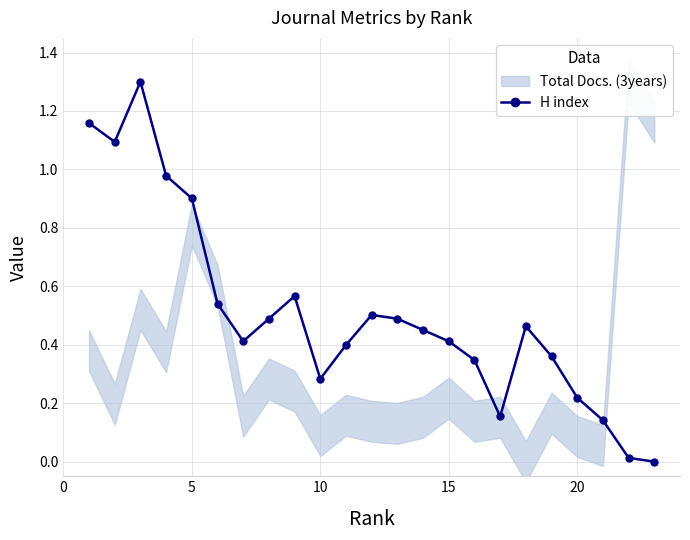

True or false: H index has more than 1 interior local peaks.

True